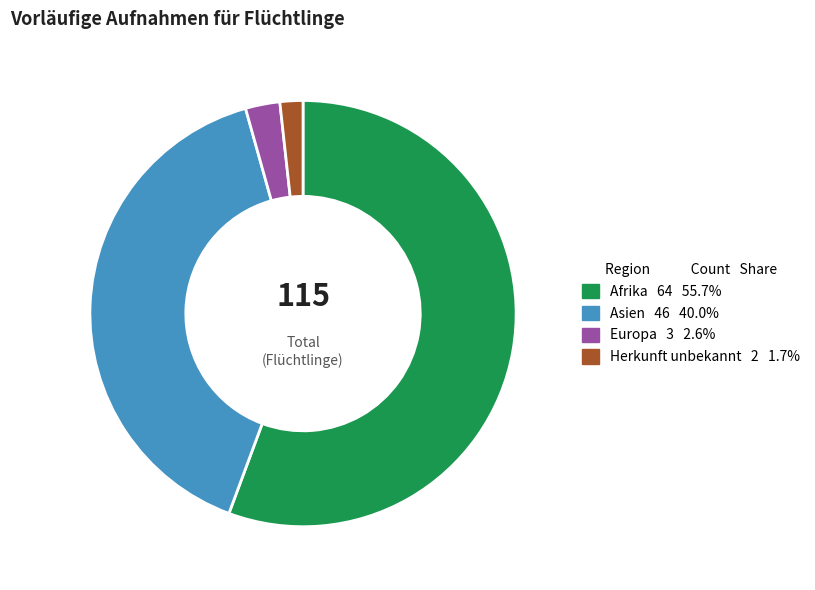

Is there a majority slice in this chart?

Yes